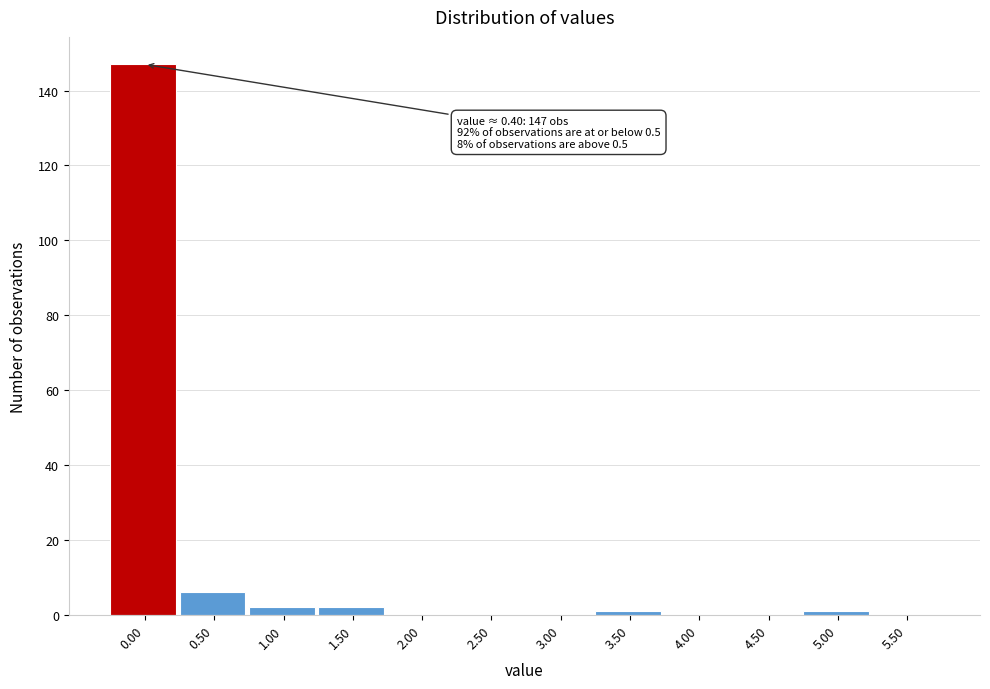

Reading right to left, transcribe all the data shown in this chart.

5.50=0	5.00=1	4.50=0	4.00=0	3.50=1	3.00=0	2.50=0	2.00=0	1.50=2	1.00=2	0.50=6	0.00=147